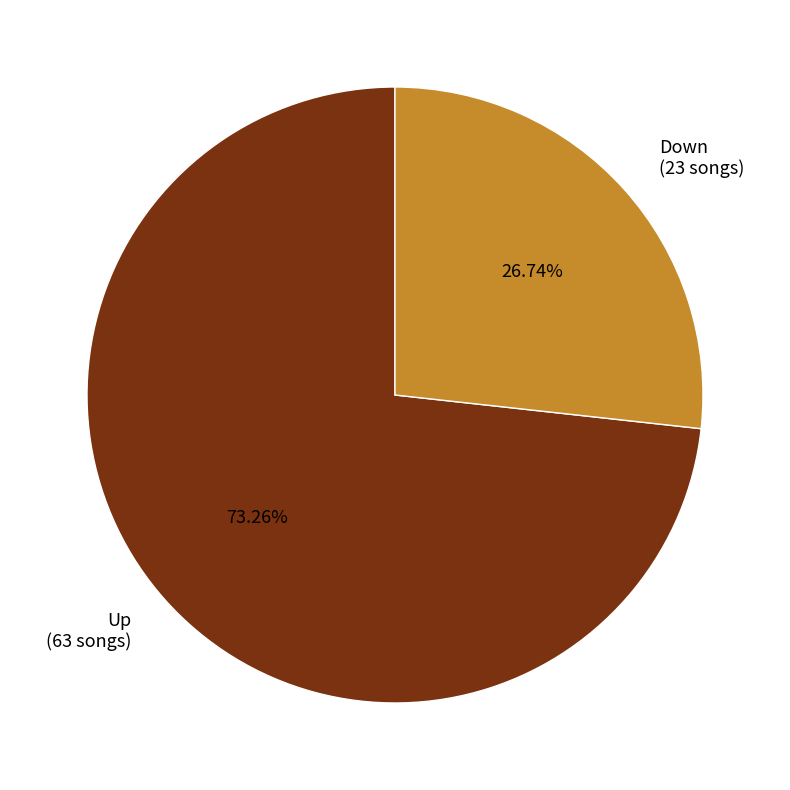

Is the sum of Up (63 songs) and Down (23 songs) greater than half?

Yes